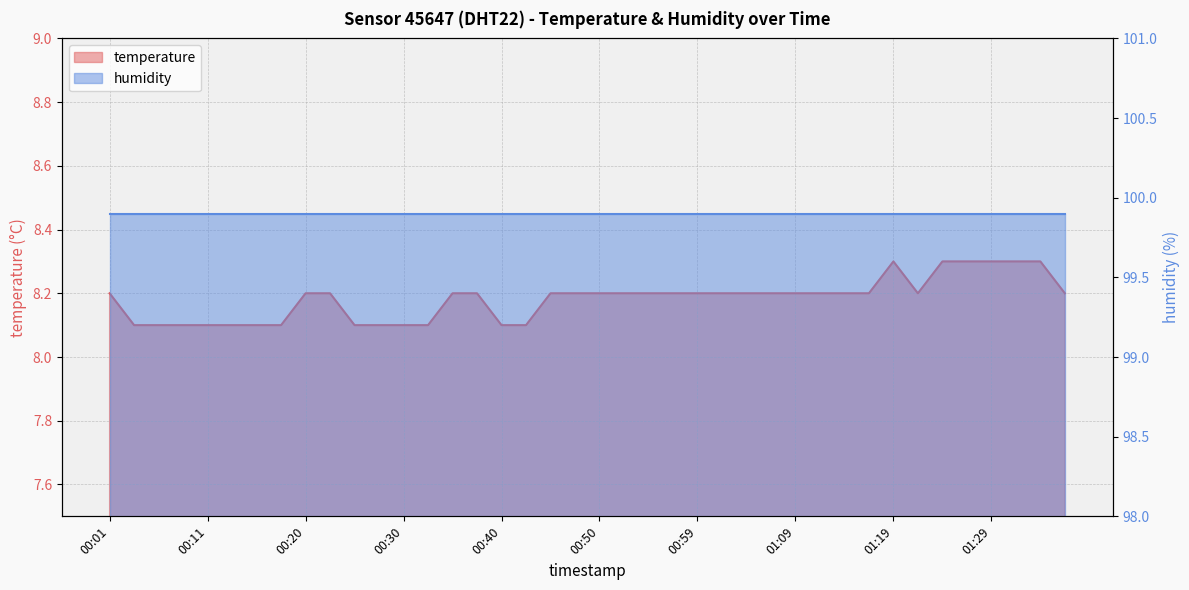

True or false: the data shows 8.2 at 00:23.

True